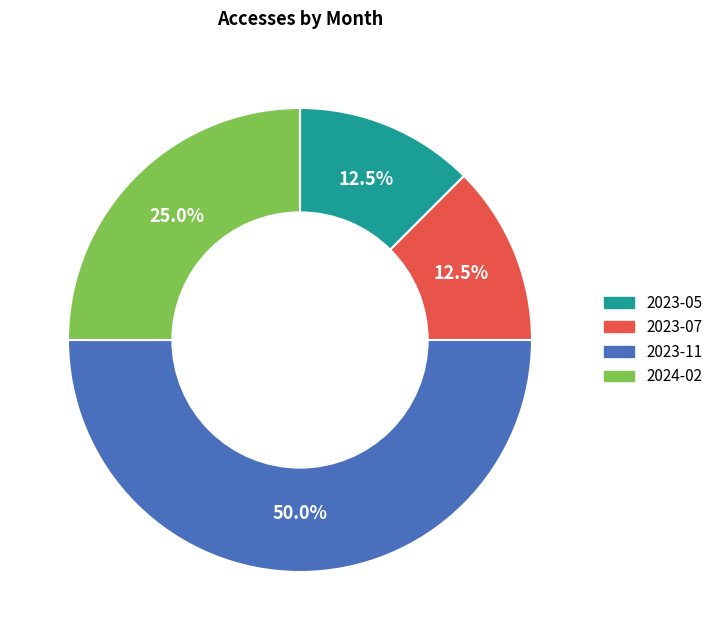

Does 2023-05 account for over 50% of the chart?

No